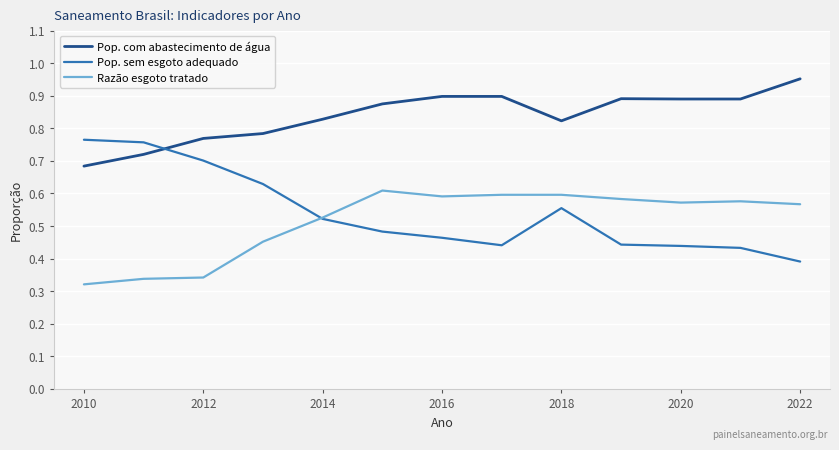

Which series has the largest total across all categories?

Pop. com abastecimento de água